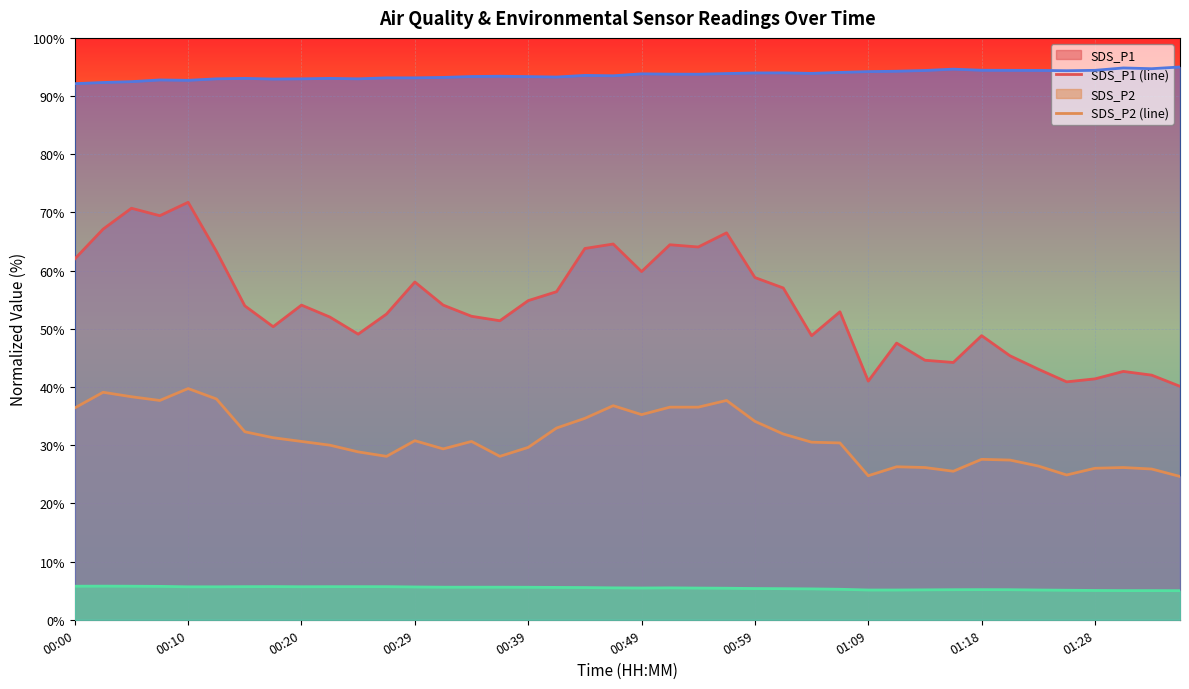

True or false: BME280_humidity (line) and SDS_P2 (line) intersect in this chart.

False